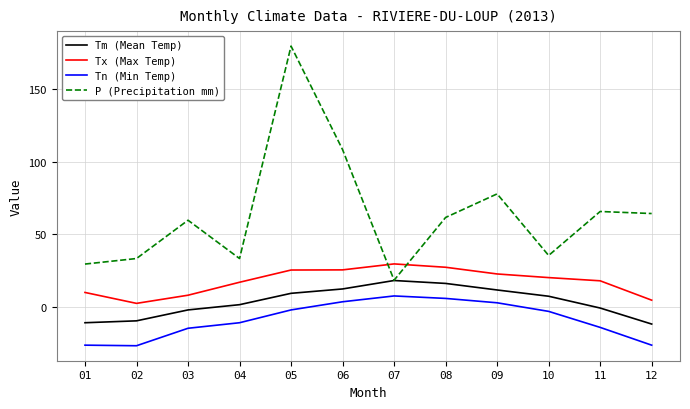

The value of P (Precipitation mm) at 08 is 84.9. True or false?

False